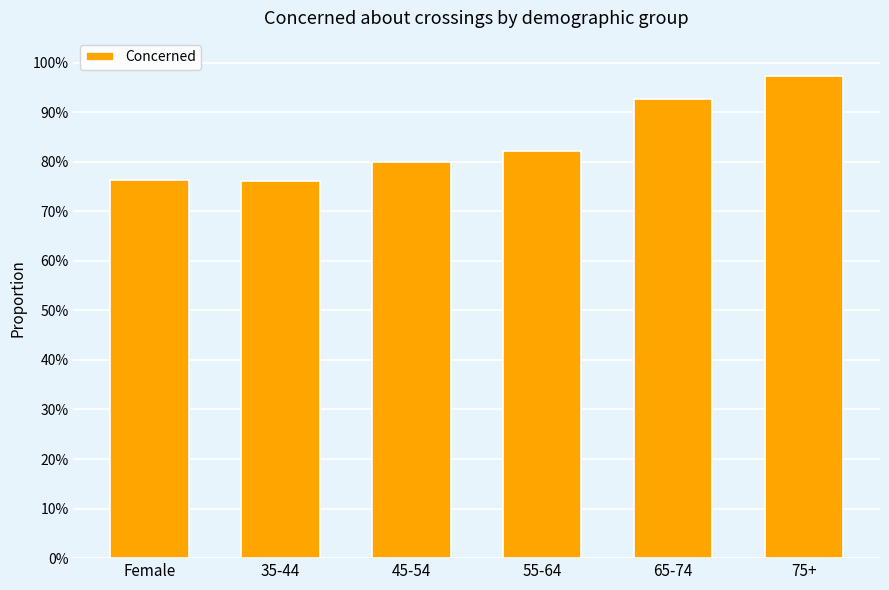

What is the average value?

0.8